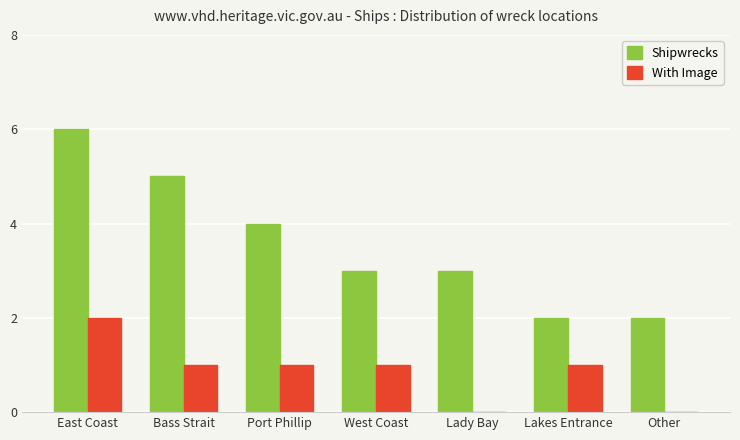

Are the bars horizontal?

No